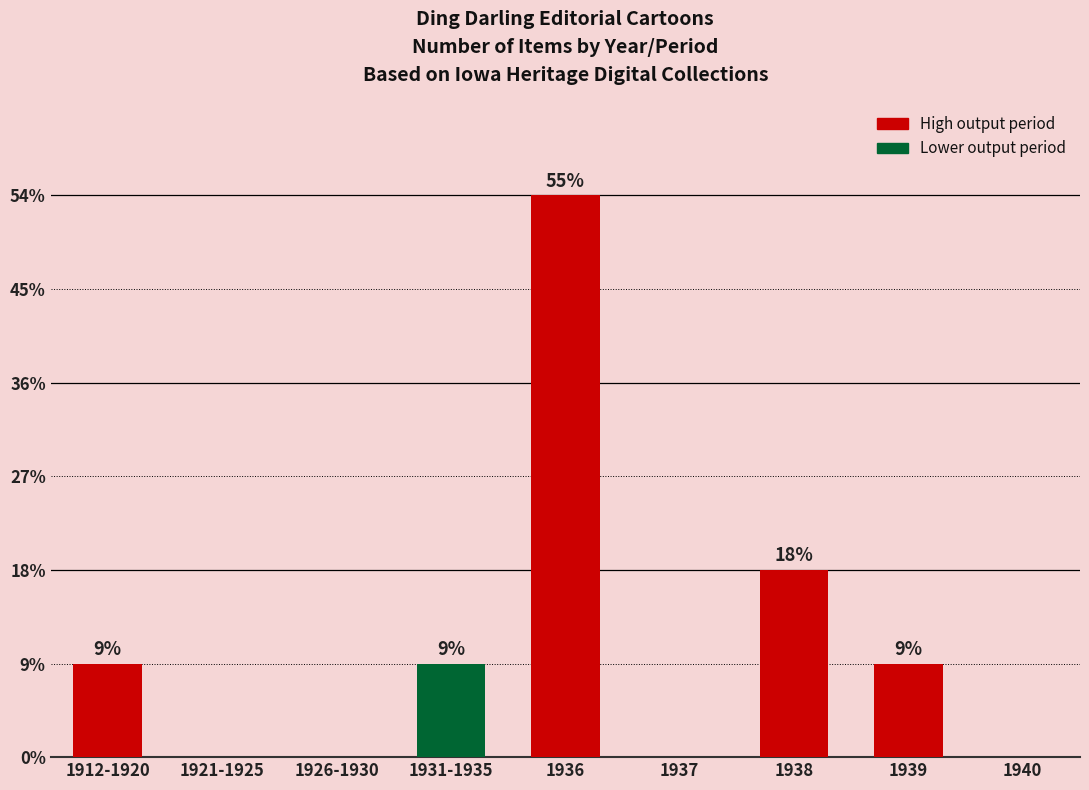

Does the chart contain any negative values?

No